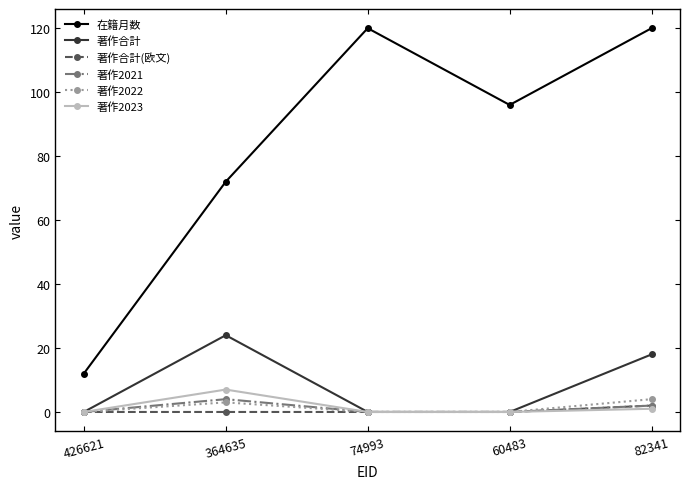

At which label does 在籍月数 first exceed 96?

74993